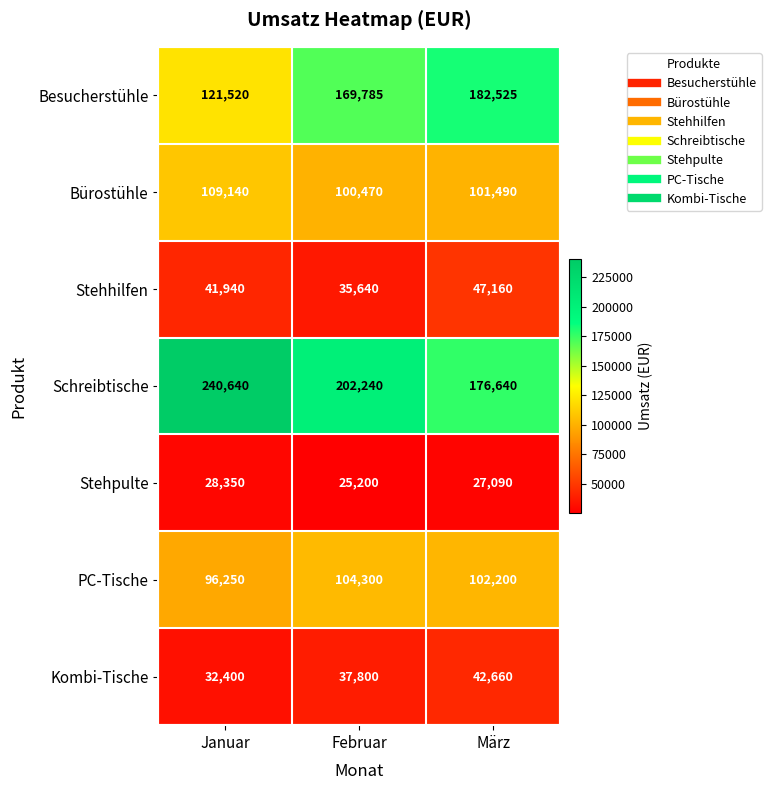

Rank the series at März from lowest to highest value.

Stehpulte, Kombi-Tische, Stehhilfen, Bürostühle, PC-Tische, Schreibtische, Besucherstühle